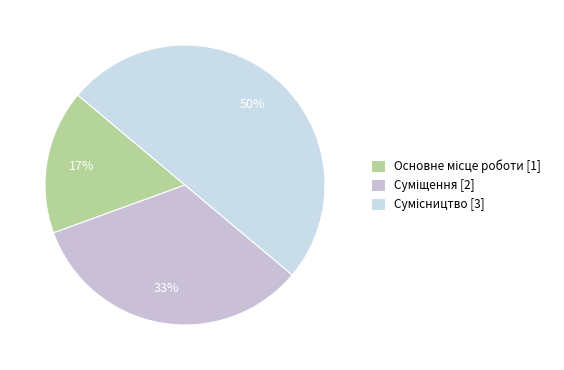

To the nearest percent, what is the combined percentage of Сумісництво and Суміщення?

83%